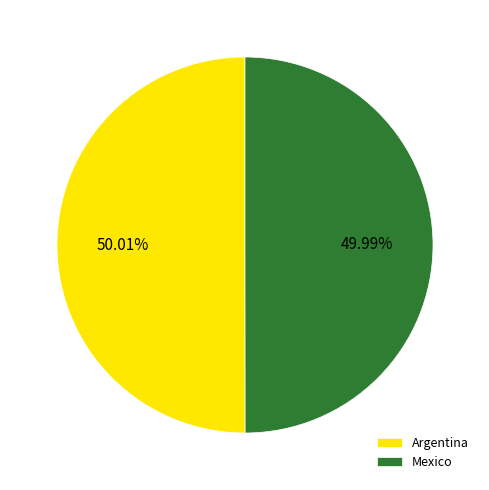

Approximately how many times larger is the value at Argentina compared to Mexico?

1.0